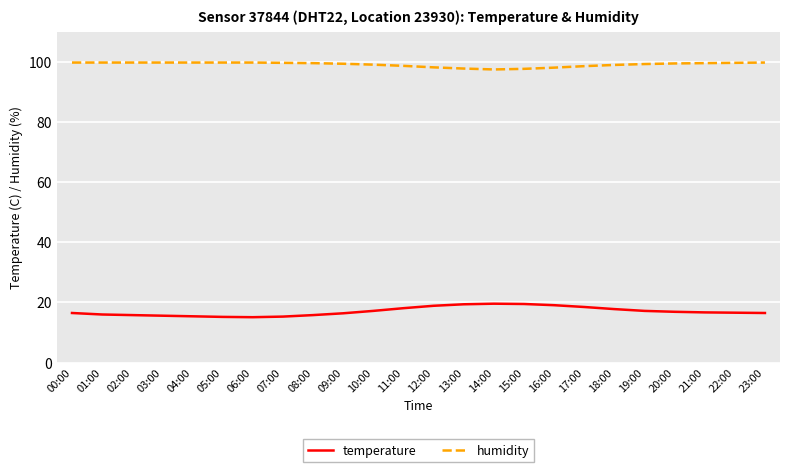

How many lines are shown in the chart?

2